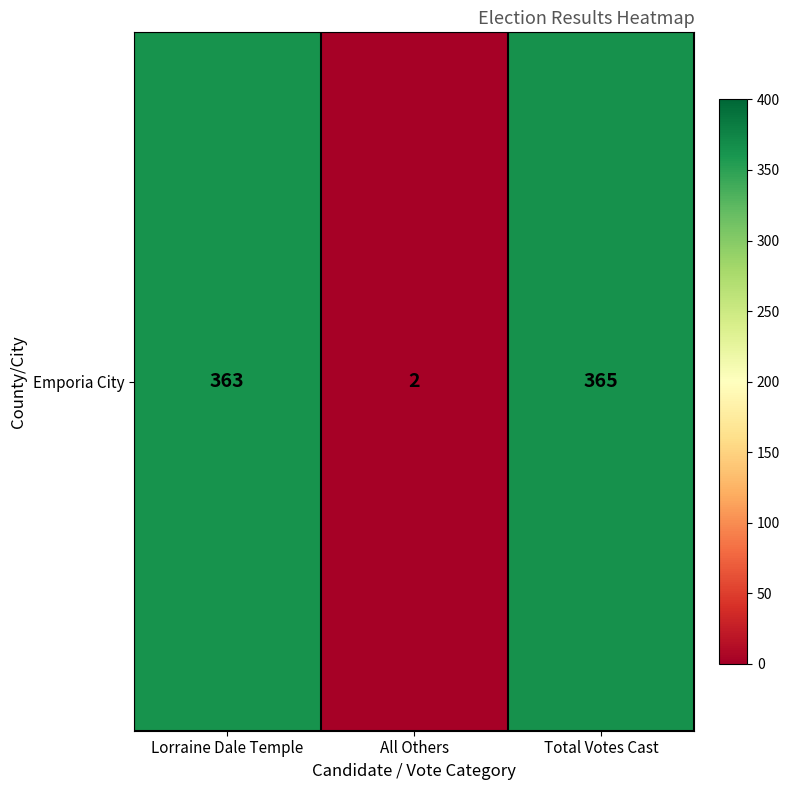

Is it true that the value at All Others is 2?

True